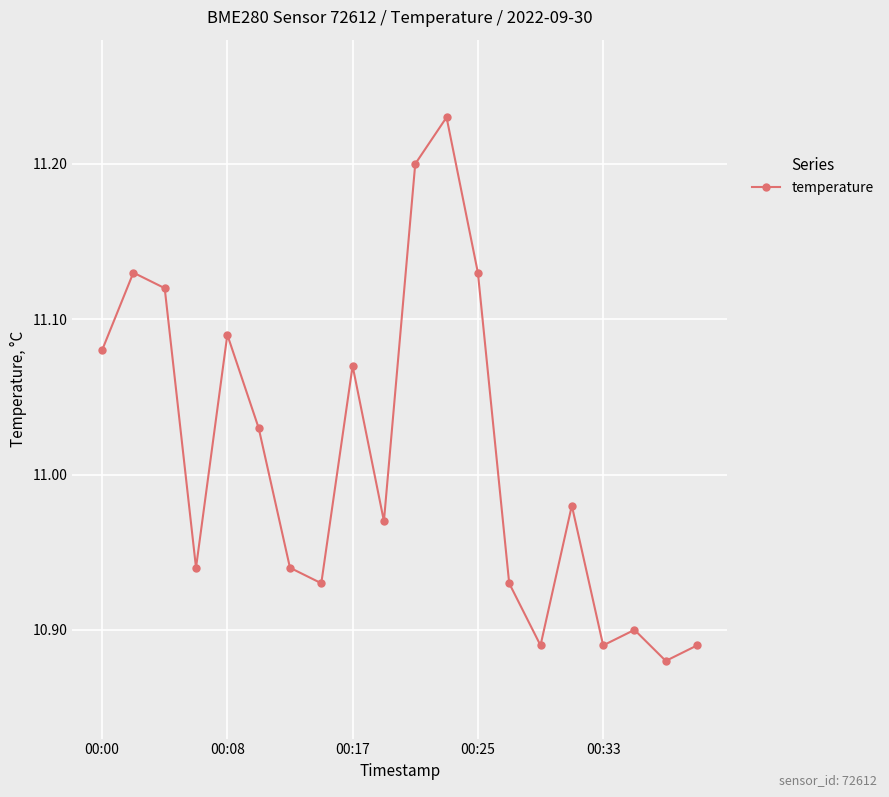

What is the sum of all values?

220.2